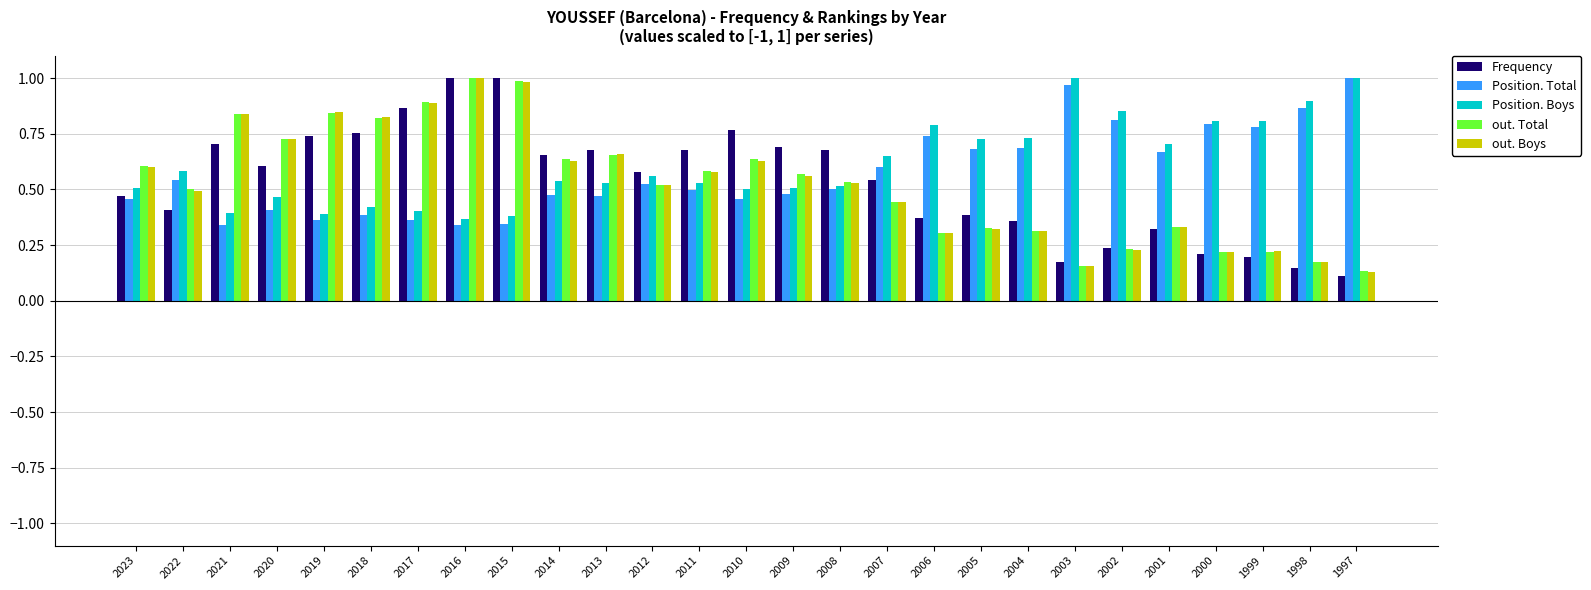

What is the sum of the Frequency values at 2021 and 2007?

1.2